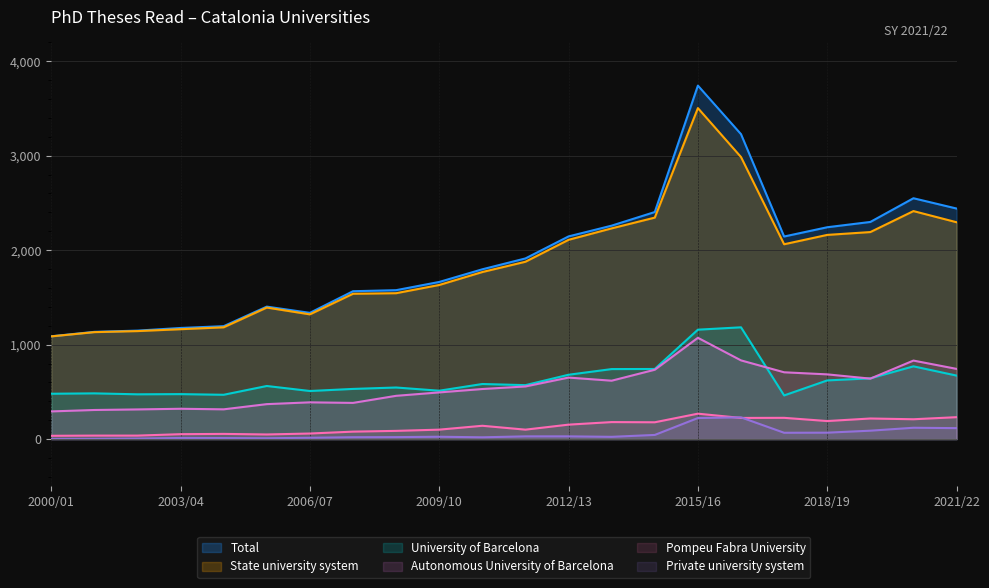

What is the difference between the second highest and second lowest values in the University of Barcelona series?

689